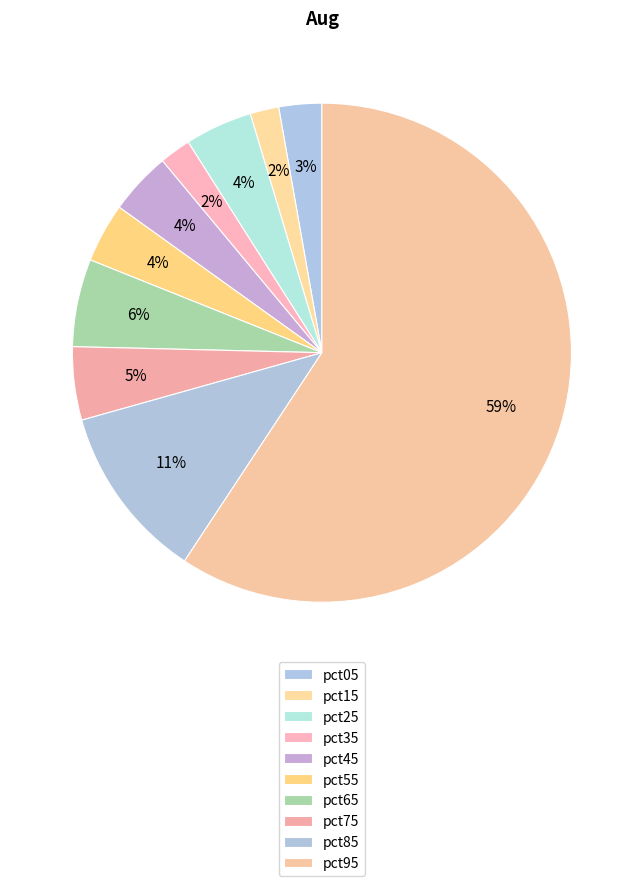

True or false: pct85 accounts for 11% of the total.

True